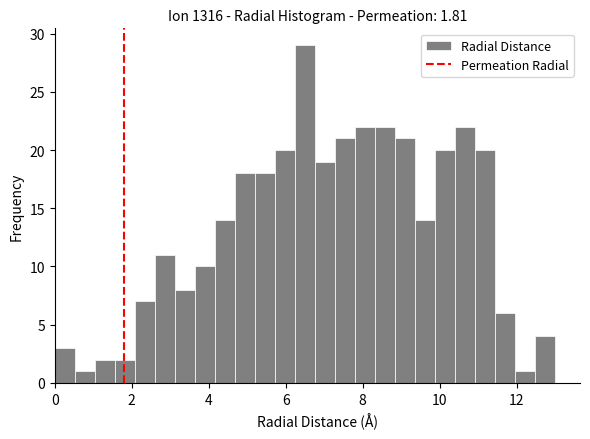

Around what value on the x-axis is the tallest bar? Give the approximate position of its centre, as read against the axis.

6.6